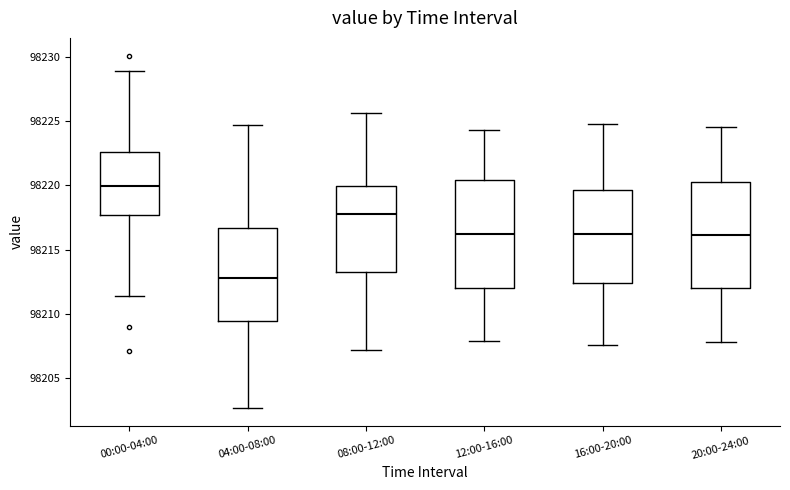

Reading left to right, read every box against the y-axis: the position of its median line, the range the box covers, and the ends of its whiskers. The values are not printed on the chart, so give them approximately, as read against the axis.

00:00-04:00: median 98220.0, box 98217.5 to 98222.5, whiskers 98211.5 to 98229.0
04:00-08:00: median 98213.0, box 98209.5 to 98216.5, whiskers 98202.5 to 98224.5
08:00-12:00: median 98218.0, box 98213.0 to 98220.0, whiskers 98207.0 to 98225.5
12:00-16:00: median 98216.5, box 98212.0 to 98220.5, whiskers 98208.0 to 98224.5
16:00-20:00: median 98216.5, box 98212.5 to 98219.5, whiskers 98207.5 to 98225.0
20:00-24:00: median 98216.0, box 98212.0 to 98220.5, whiskers 98208.0 to 98224.5